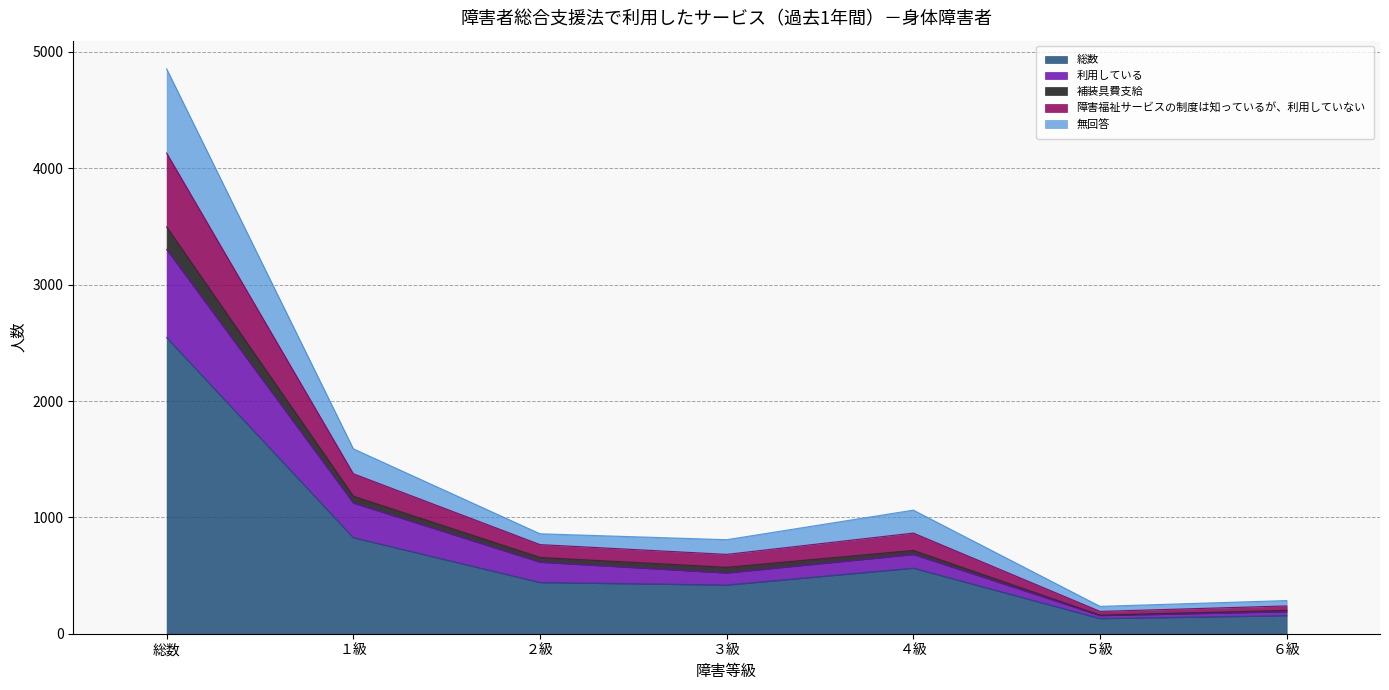

What are all the series names shown in the legend?

総数, 利用している, 補装具費支給, 障害福祉サービスの制度は知っているが、利用していない, 無回答